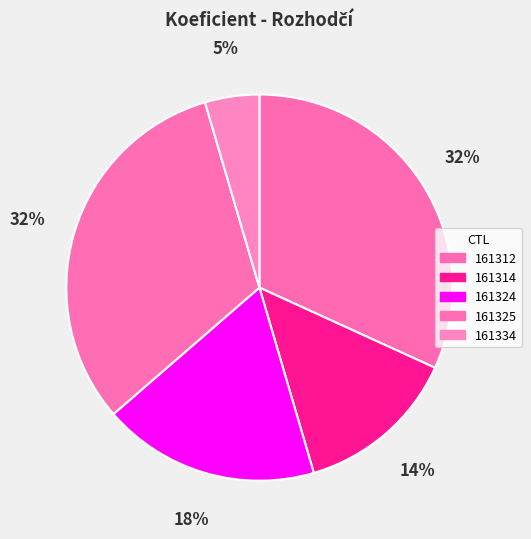

Is it true that 161312 is 32% of the pie?

True